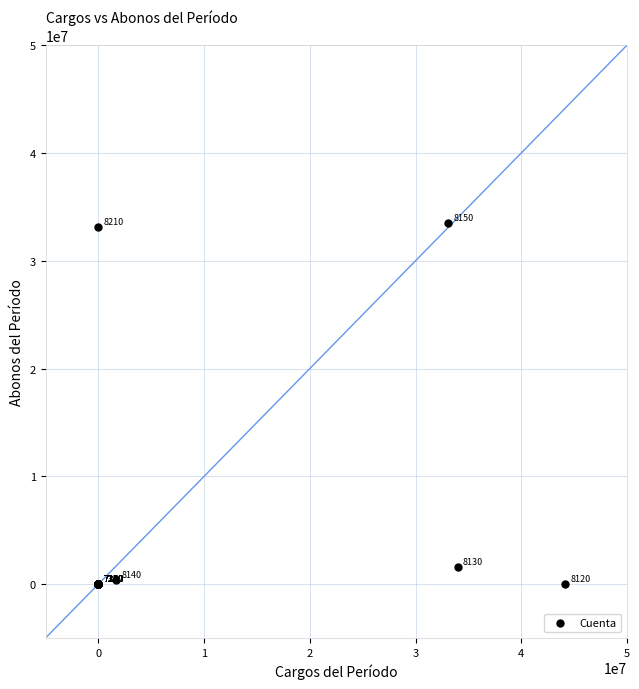

What Y value in the scatter plot is closest to 16775655?

1626500.0